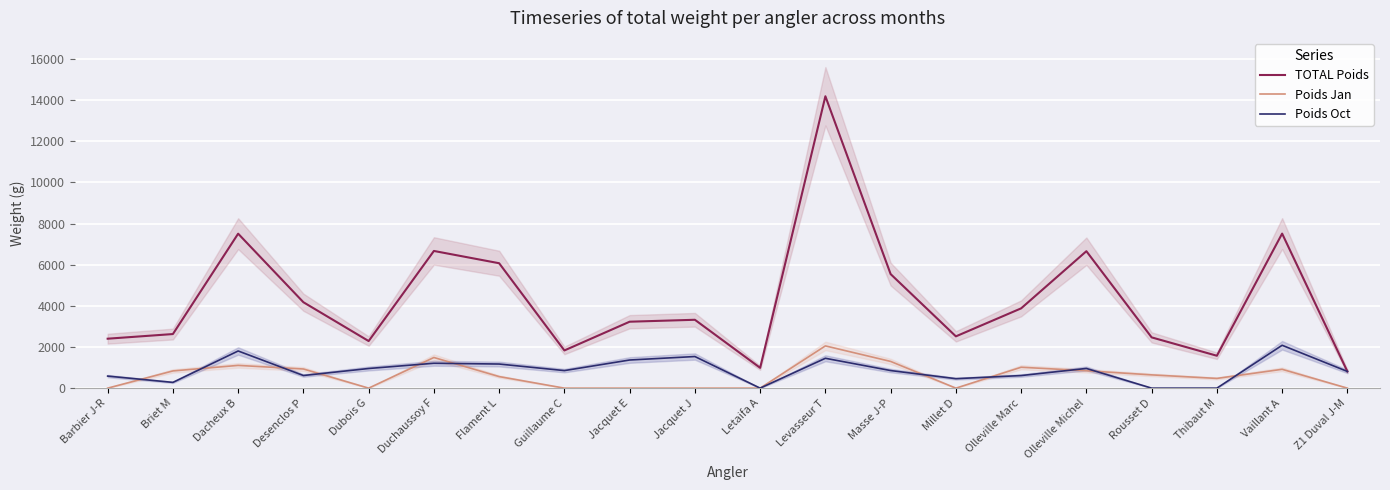

At which category does Poids Oct reach its first local valley?

Briet M